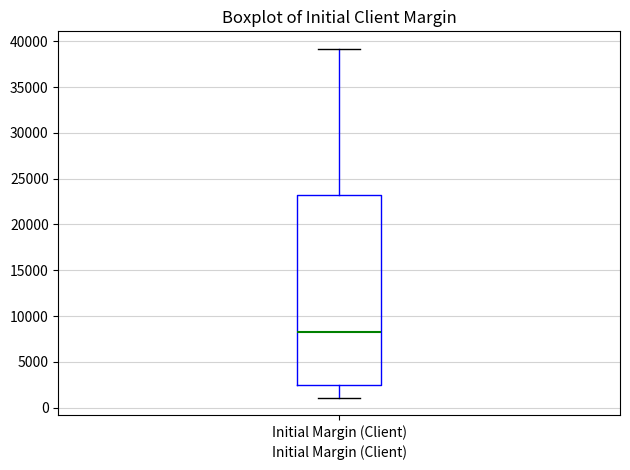

Where does the upper whisker of the box for Initial Margin (Client) end on the y-axis? The values are not printed on the chart, so give them approximately, as read against the axis.

39000